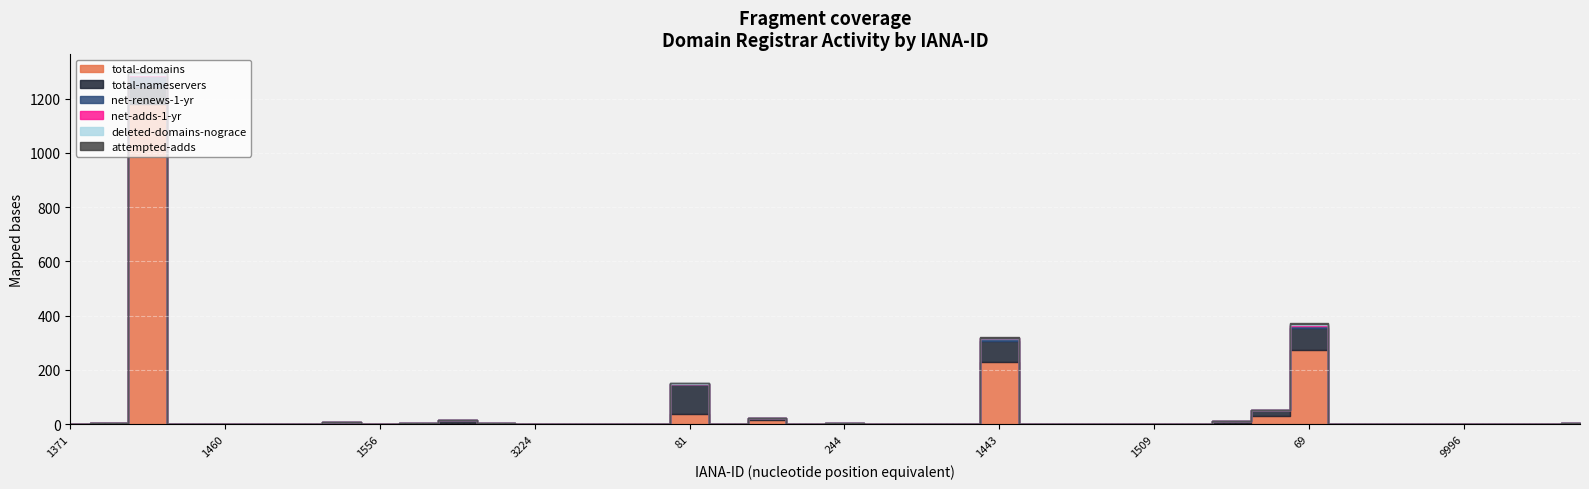

Rank the series by their maximum value, from highest to lowest.

total-domains, total-nameservers, net-renews-1-yr, deleted-domains-nograce, net-adds-1-yr, attempted-adds